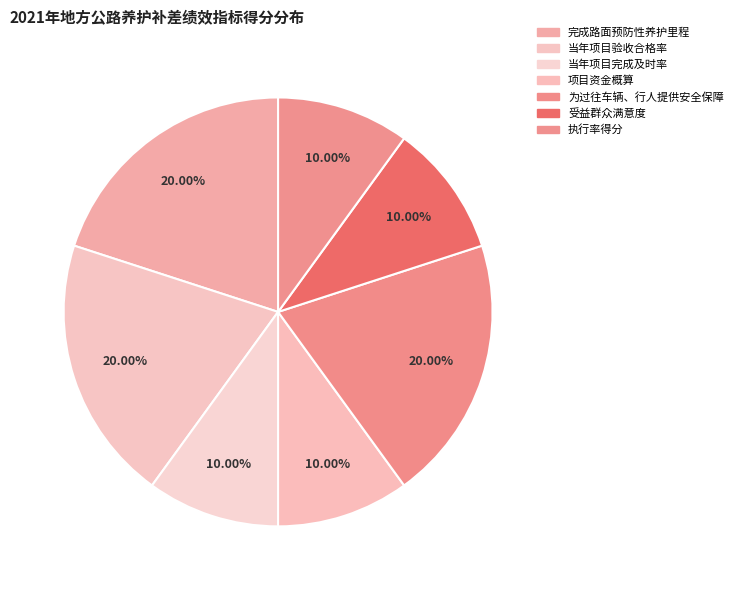

True or false: 当年项目完成及时率 accounts for 17% of the total.

False